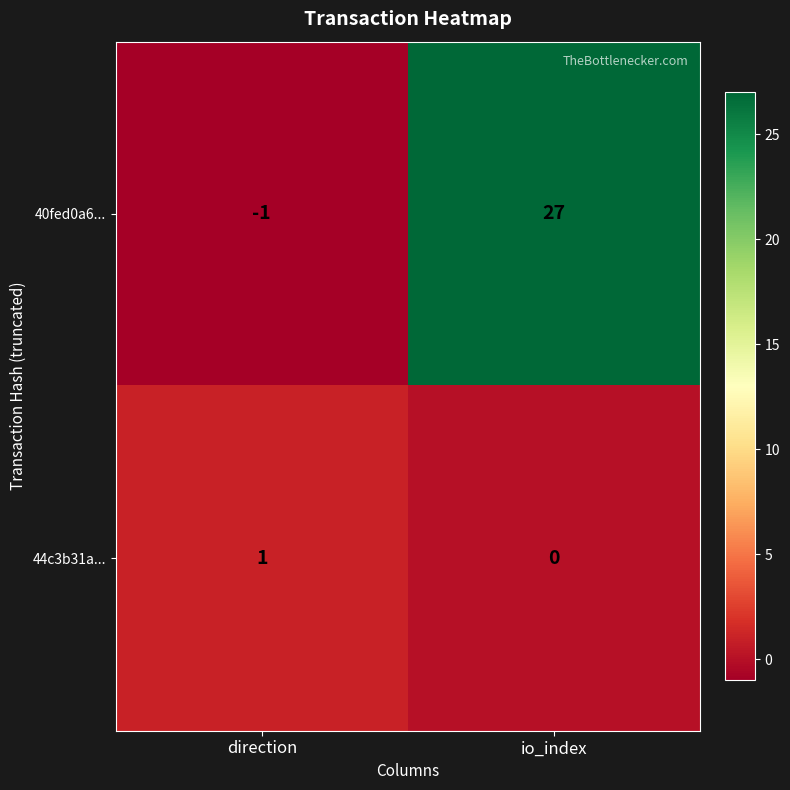

At how many categories does at least one series exceed 13?

1